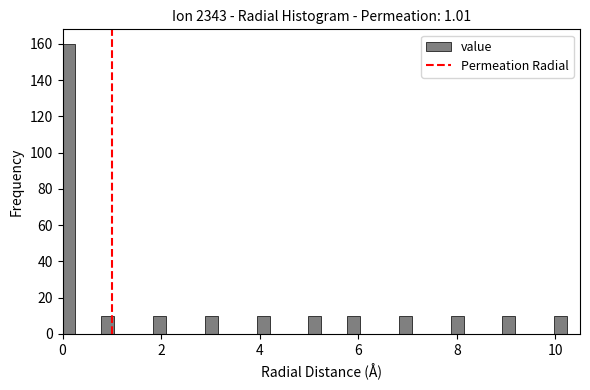

Read against the x-axis, roughly where is the centre of the tallest bar?

0.2